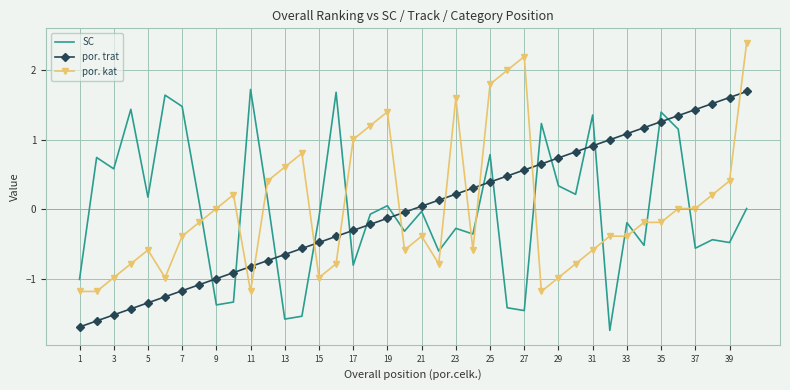

How many times do por. kat and SC cross each other?

15